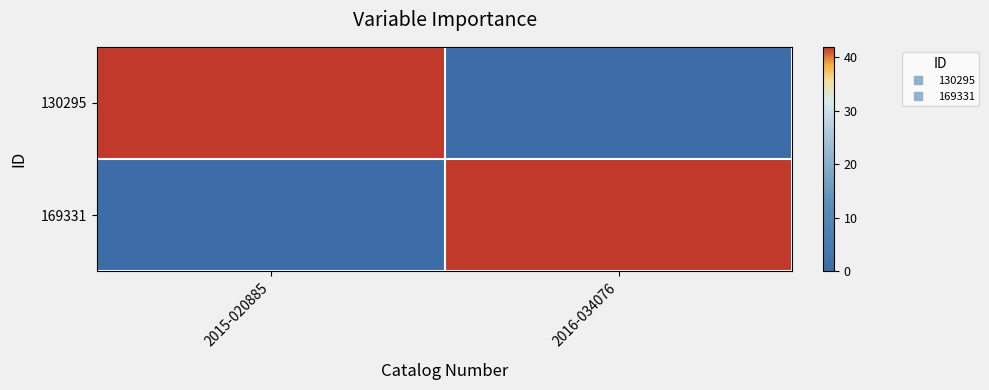

What is the difference between the highest and lowest values at 2015-020885?

41.9